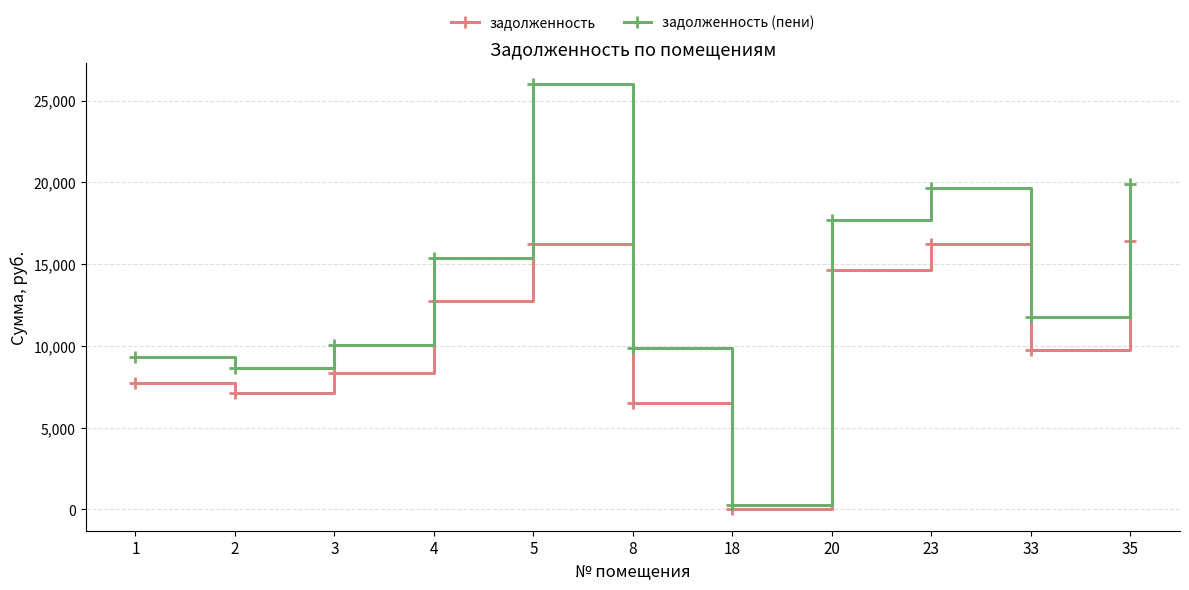

Where does the задолженность (пени) series first go above 11786?

4